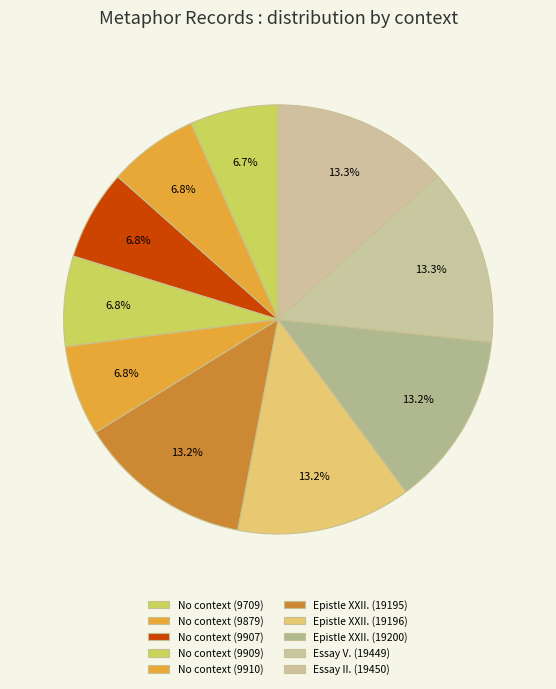

How many slices are in this pie chart?

10